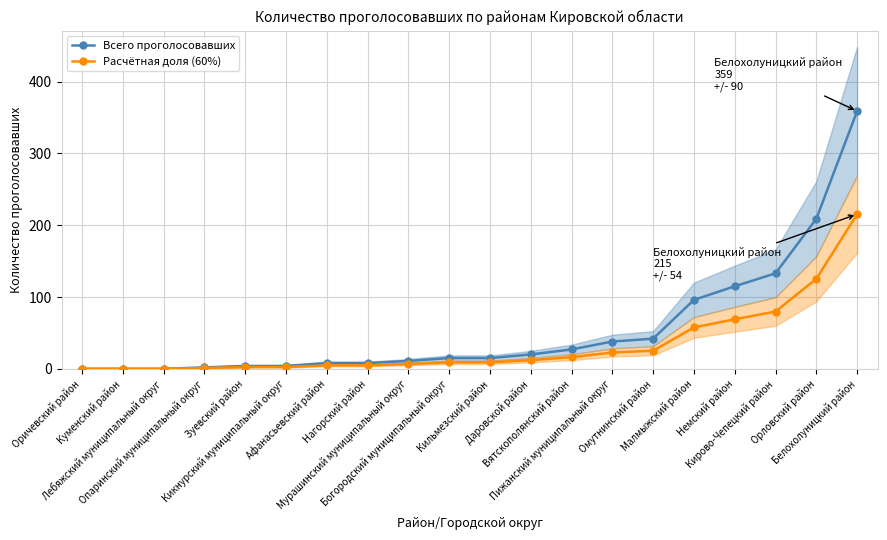

Reading left to right, what are all the values shown in this chart?

Всего проголосовавших: Оричевский район=0.0	Куменский район=0.0	Лебяжский муниципальный округ=0.0	Опаринский муниципальный округ=2.0	Зуевский район=4.0	Кикнурский муниципальный округ=4.0	Афанасьевский район=8.0	Нагорский район=8.0	Мурашинский муниципальный округ=11.0	Богородский муниципальный округ=15.0	Кильмезский район=15.0	Даровской район=20.0	Вятскополянский район=27.0	Пижанский муниципальный округ=38.0	Омутнинский район=42.0	Малмыжский район=96.0	Немский район=115.0	Кирово-Чепецкий район=133.0	Орловский район=209.0	Белохолуницкий район=359.0
Расчётная доля (60%): Оричевский район=0.0	Куменский район=0.0	Лебяжский муниципальный округ=0.0	Опаринский муниципальный округ=1.2	Зуевский район=2.4	Кикнурский муниципальный округ=2.4	Афанасьевский район=4.8	Нагорский район=4.8	Мурашинский муниципальный округ=6.6	Богородский муниципальный округ=9.0	Кильмезский район=9.0	Даровской район=12.0	Вятскополянский район=16.2	Пижанский муниципальный округ=22.8	Омутнинский район=25.2	Малмыжский район=57.6	Немский район=69.0	Кирово-Чепецкий район=79.8	Орловский район=125.4	Белохолуницкий район=215.4